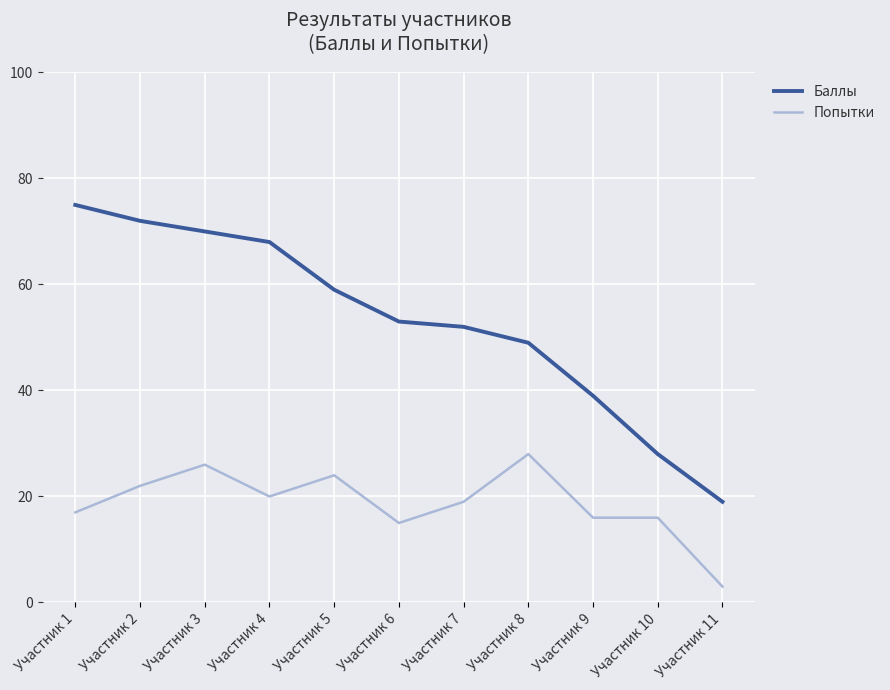

True or false: Попытки and Баллы intersect in this chart.

False